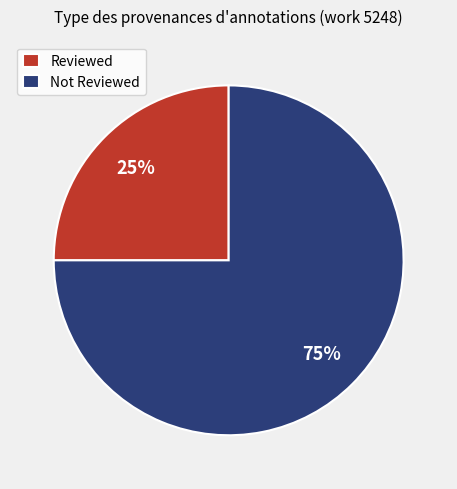

Rank the categories by value from highest to lowest.

Not Reviewed, Reviewed